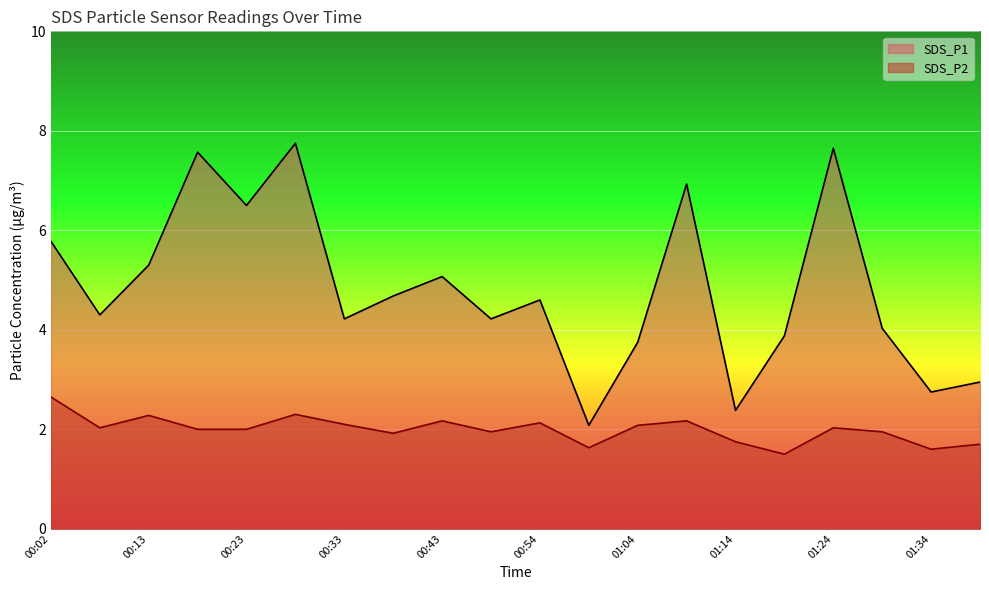

At which label does SDS_P1 first exceed 4?

00:02